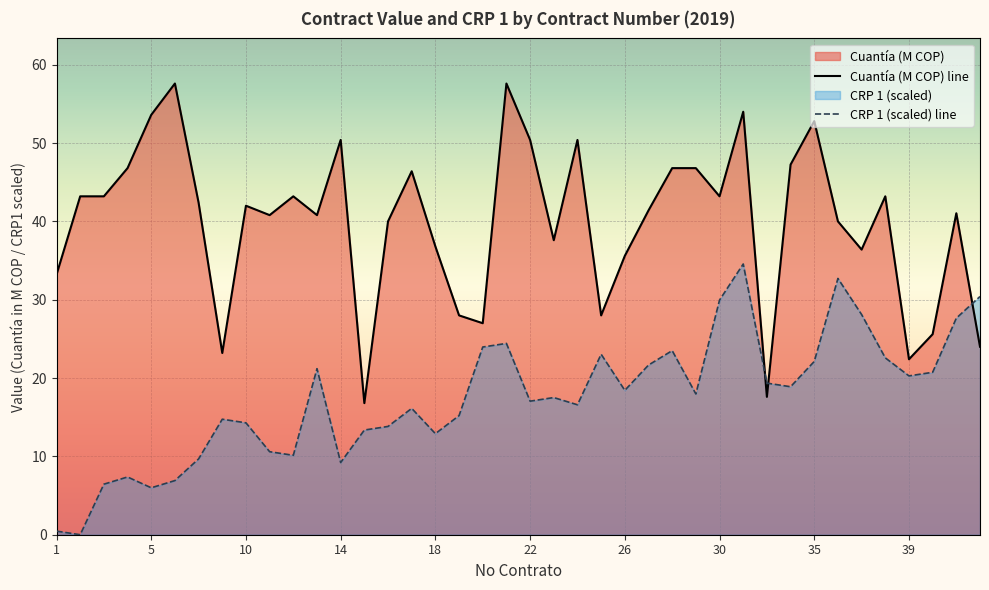

What is the approximate value of CRP 1 at 29?

18.0